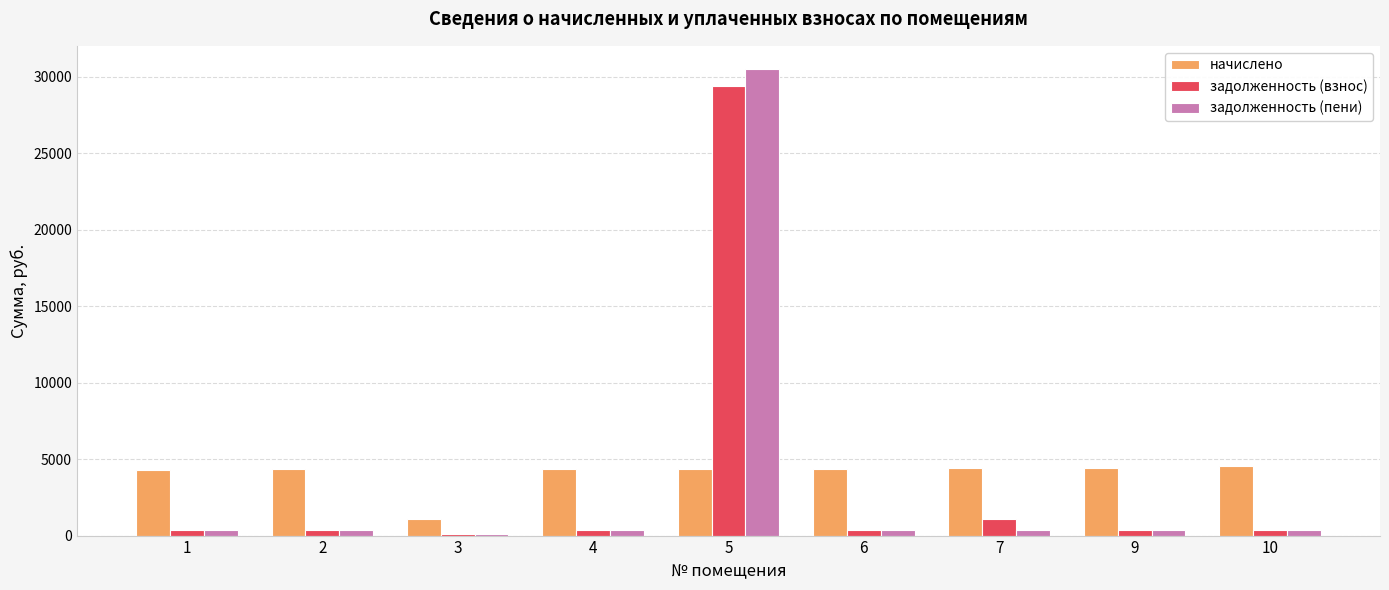

Which label corresponds to the largest value in the chart?

5